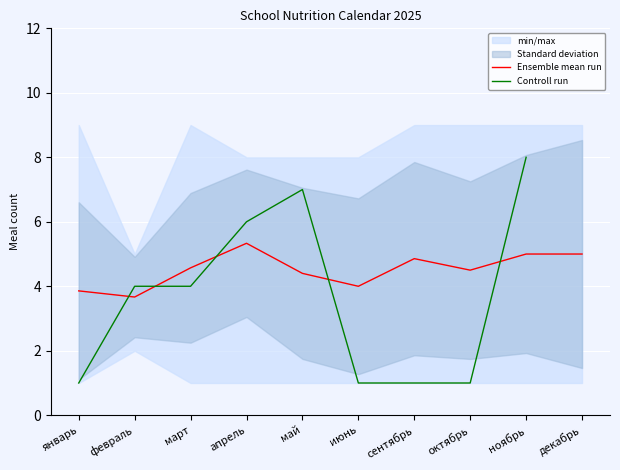

True or false: Ensemble mean run has a value of 6.8 at март.

False